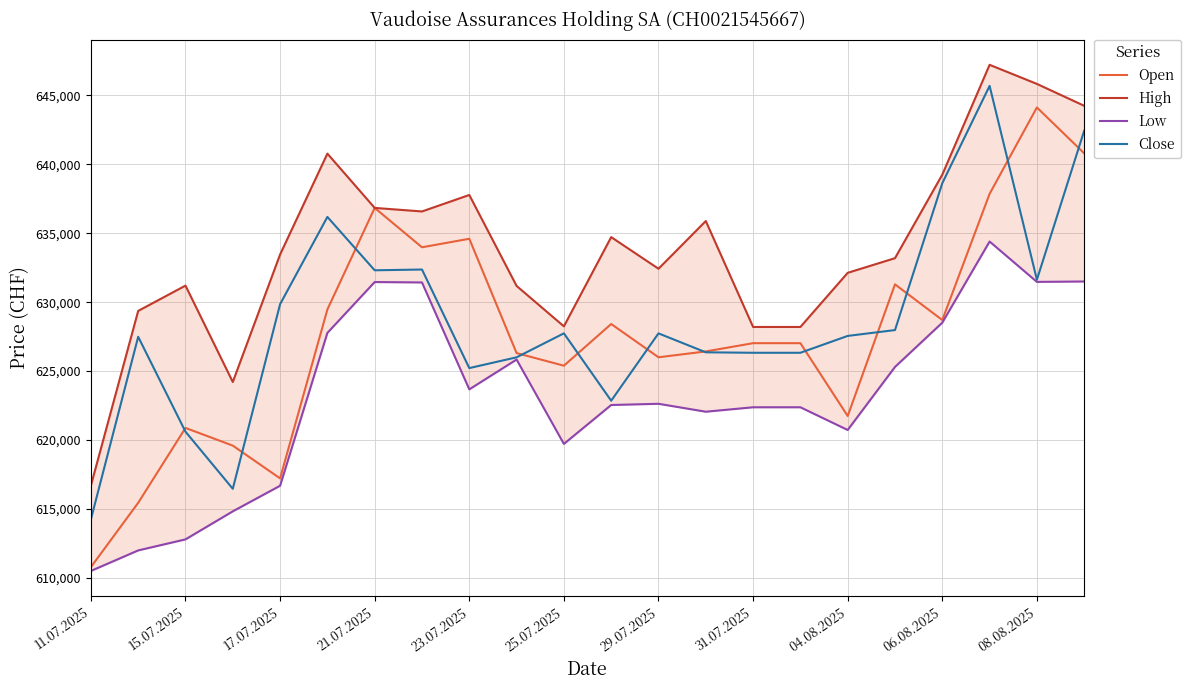

What is the smallest value displayed?

610494